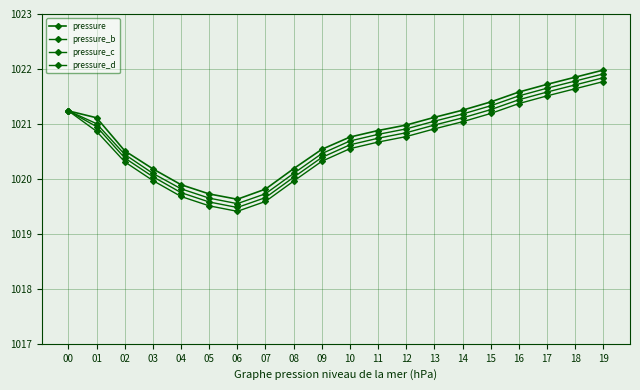

Which series has the widest spread of values?

pressure_b